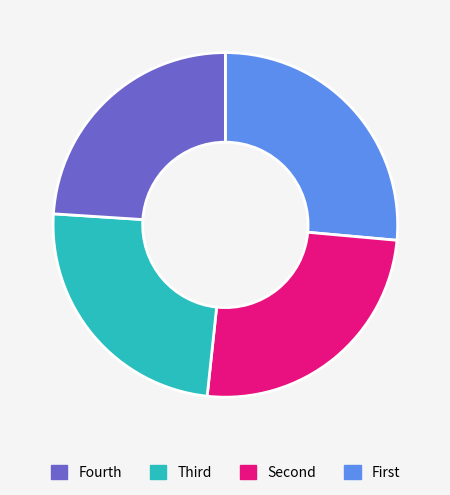

Is there a majority slice in this chart?

No